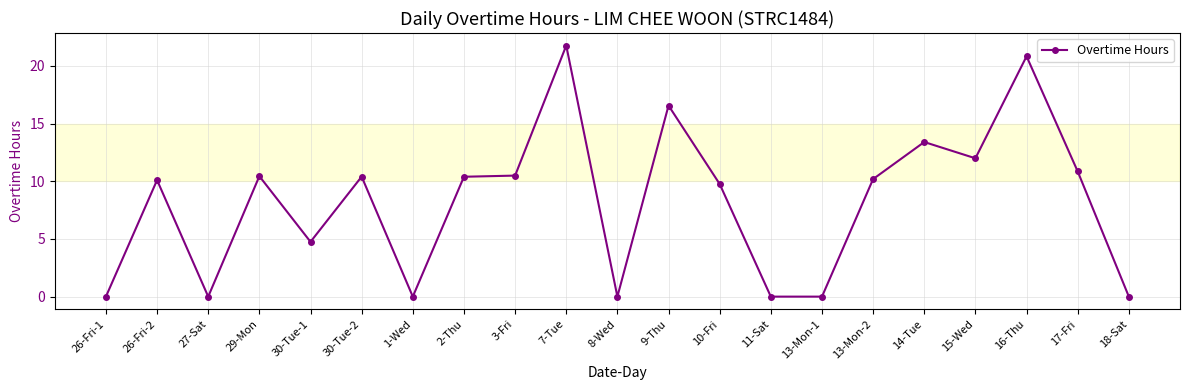

At which category does the chart reach its peak across all series?

7-Tue